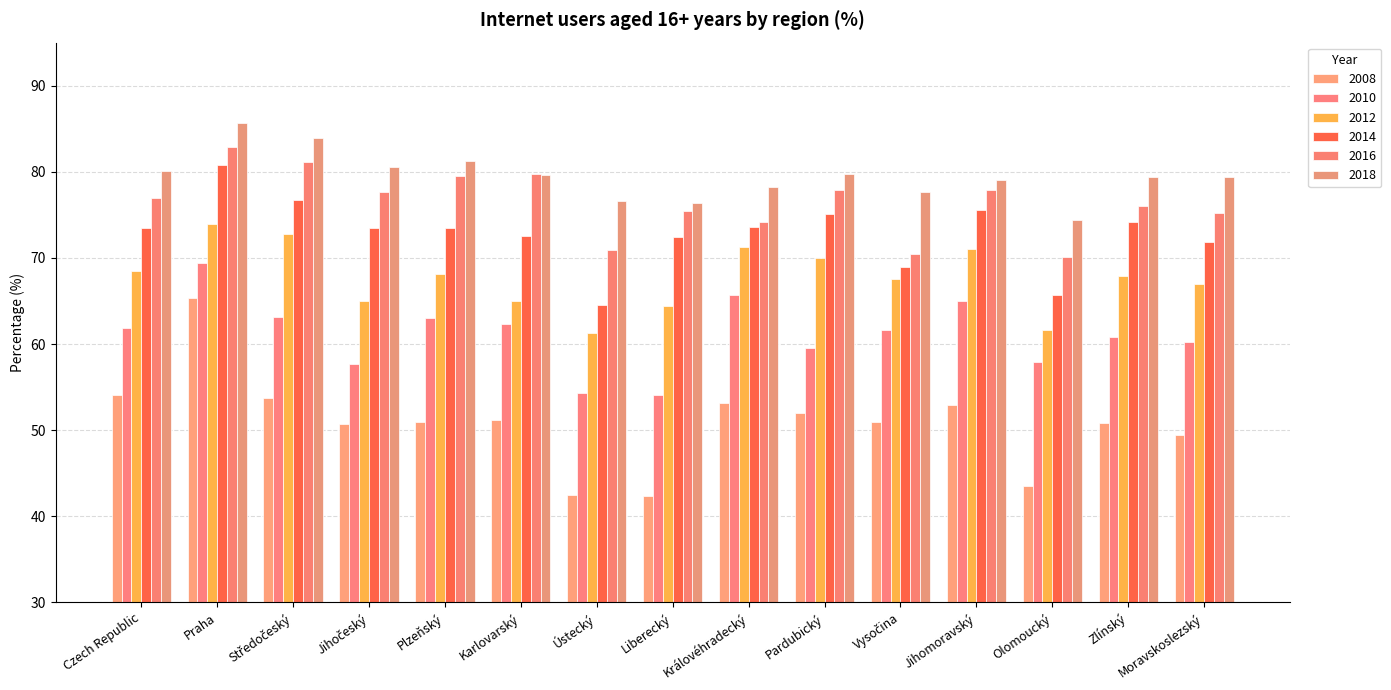

Are the bars horizontal?

No